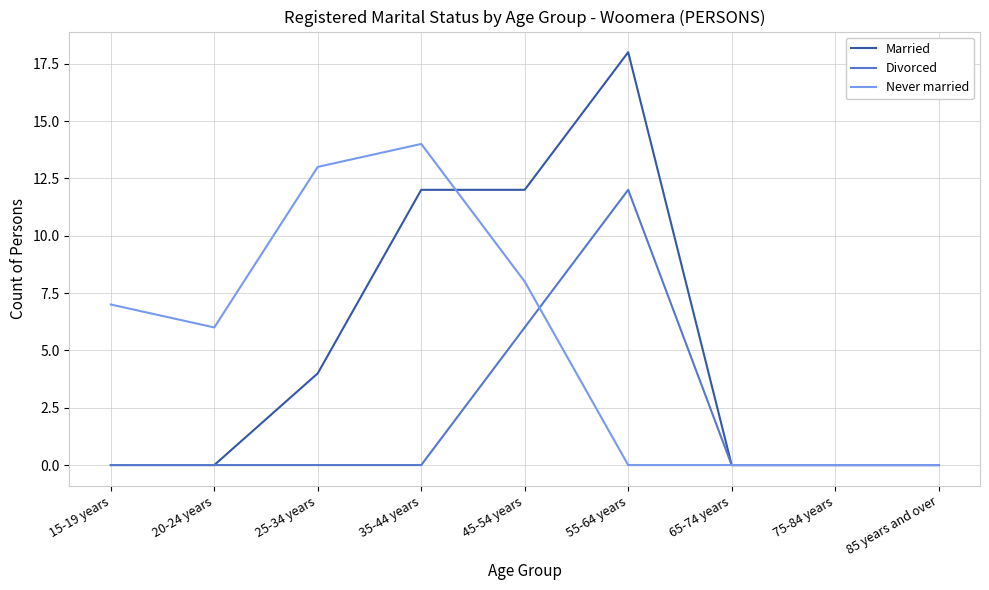

The Married series shows 0 at 20-24 years. True or false?

True